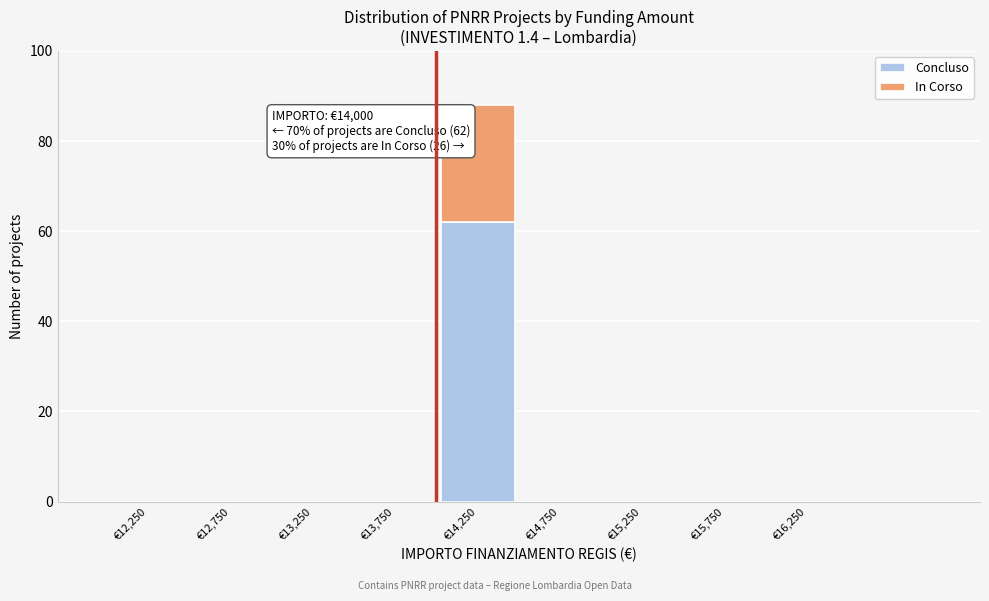

Which range on the x-axis has the tallest stacked bar (by total height)?

14000 to 14500